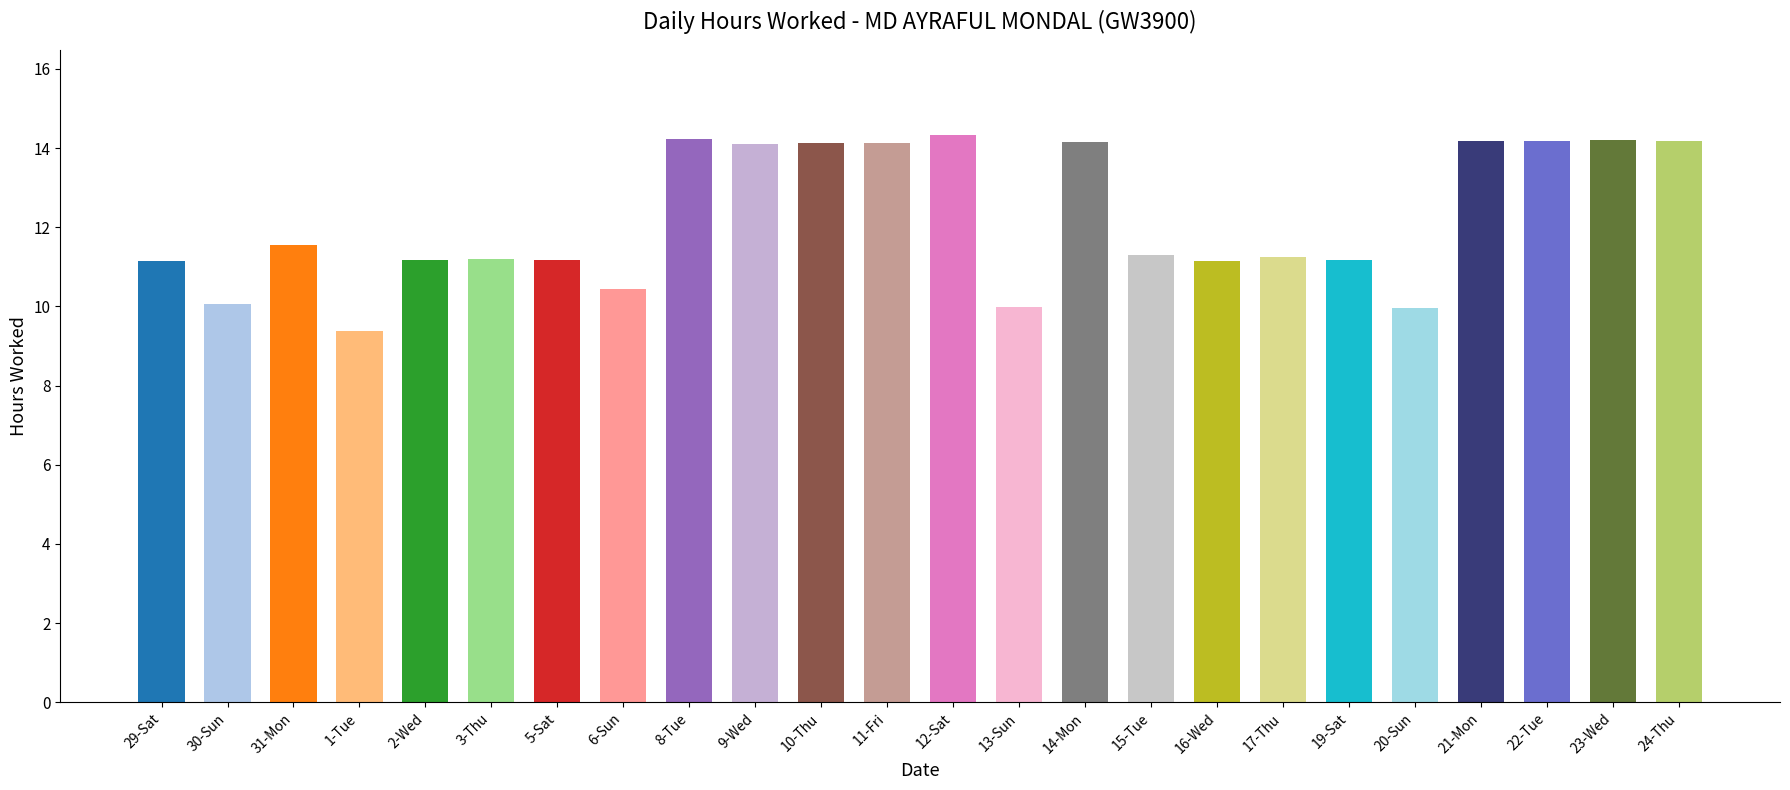

What position from the right is 9-Wed?

15